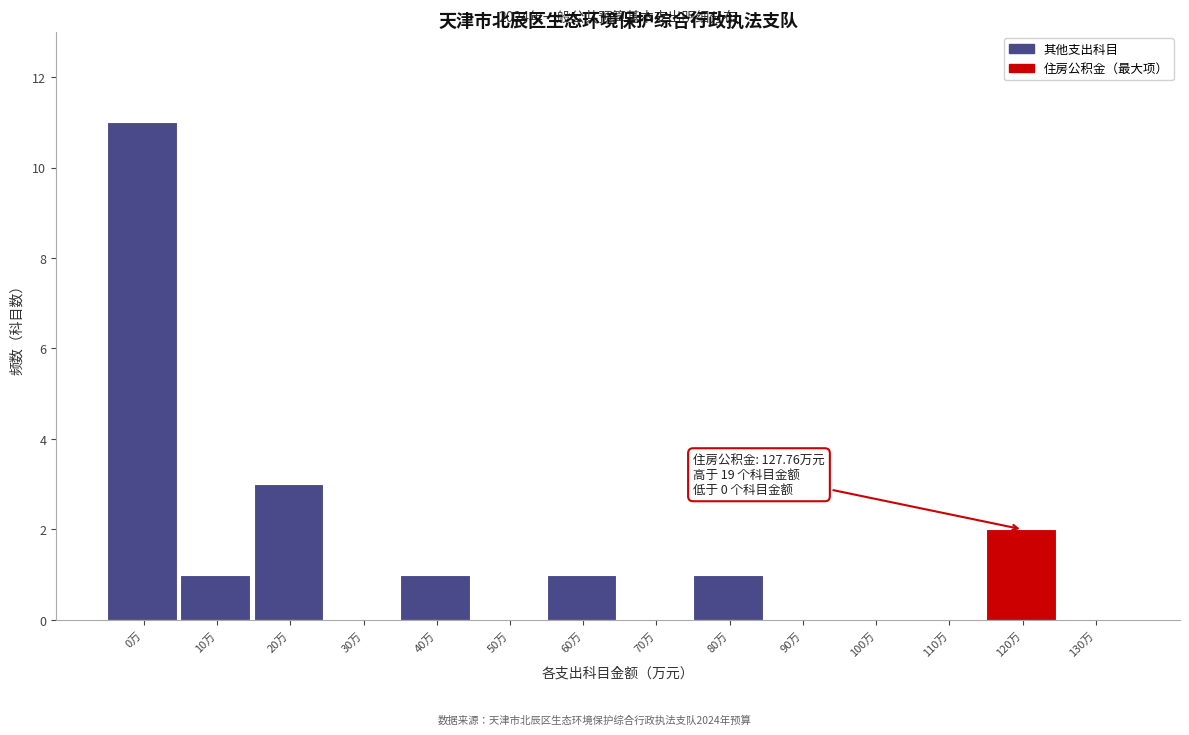

Reading right to left, extract all data points from this chart.

130万=0	120万=2	110万=0	100万=0	90万=0	80万=1	70万=0	60万=1	50万=0	40万=1	30万=0	20万=3	10万=1	0万=11